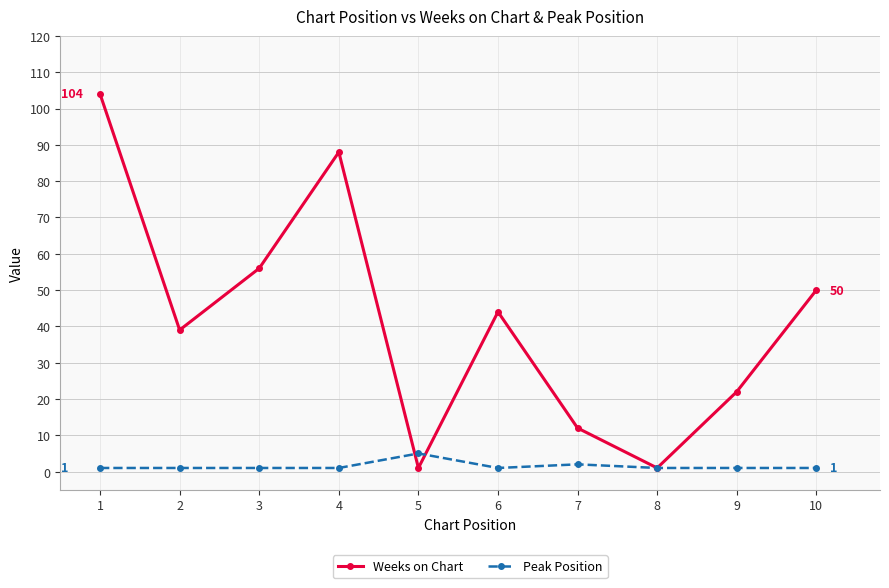

How many interior local peaks does the Weeks on Chart series have?

2